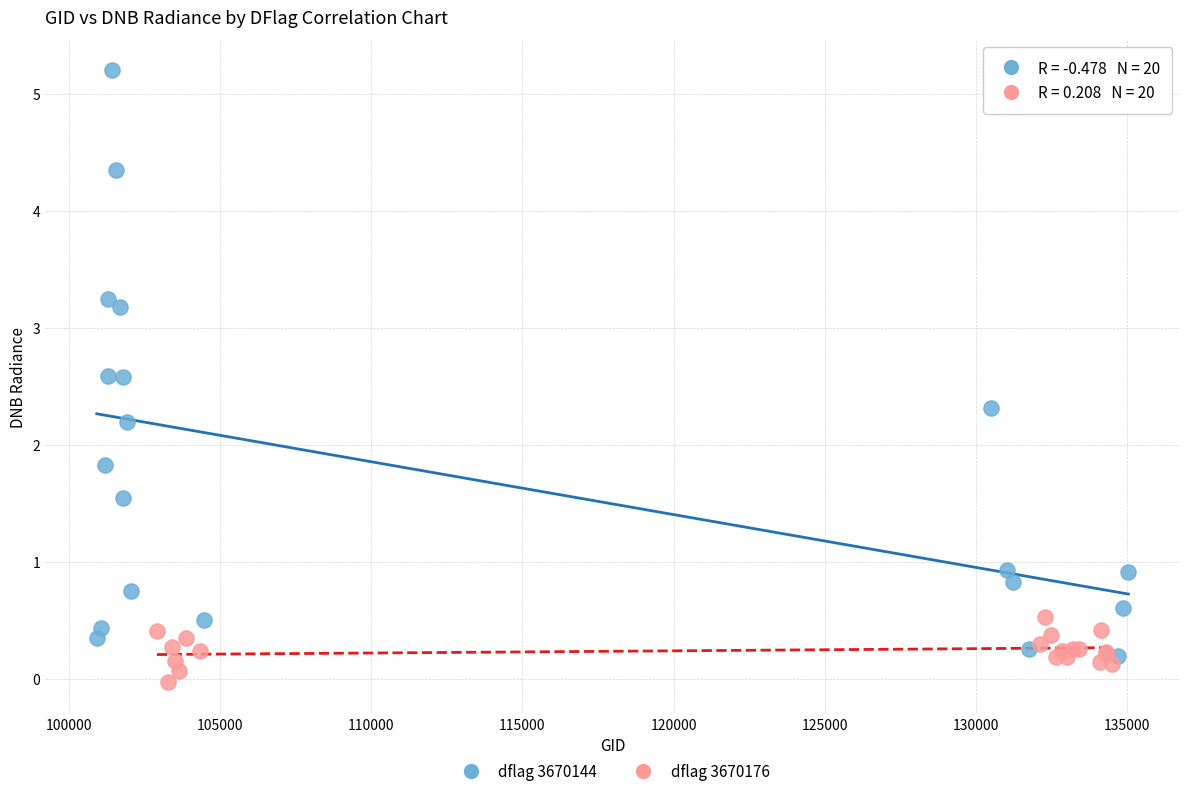

Which series reaches the maximum Y coordinate?

dflag 3670144